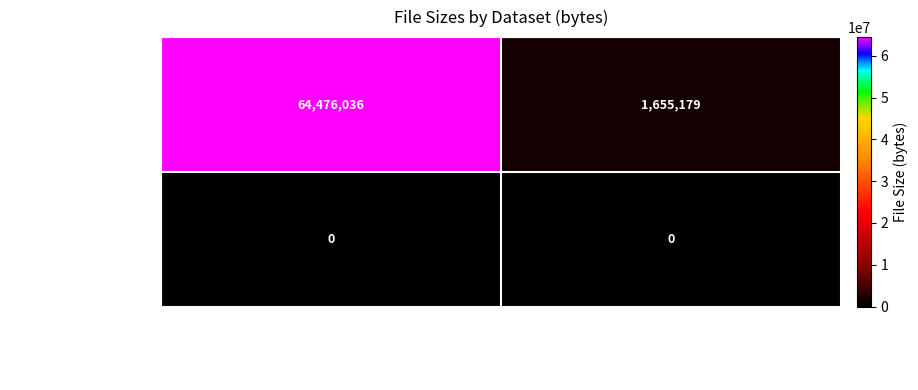

The 648bff9cd7f44ae022f5… series shows 500807 at La location de velos au Grand-…. True or false?

False